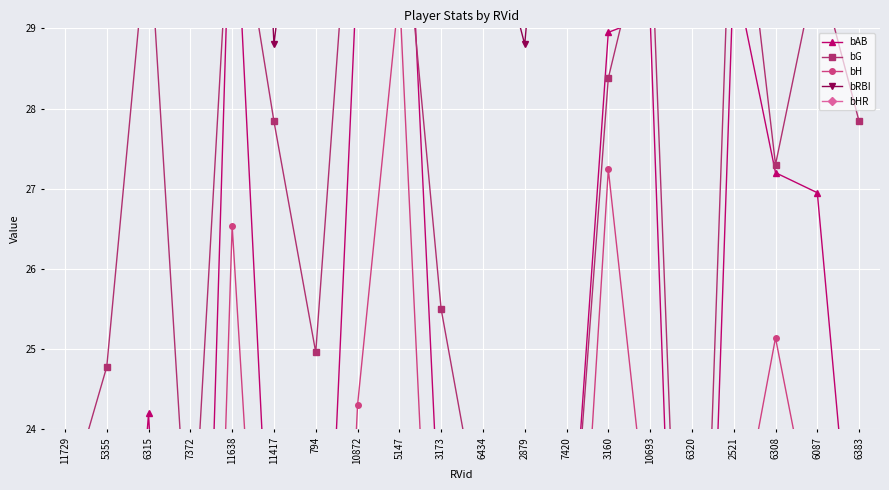

What is the minimum value shown in the chart?

10.2